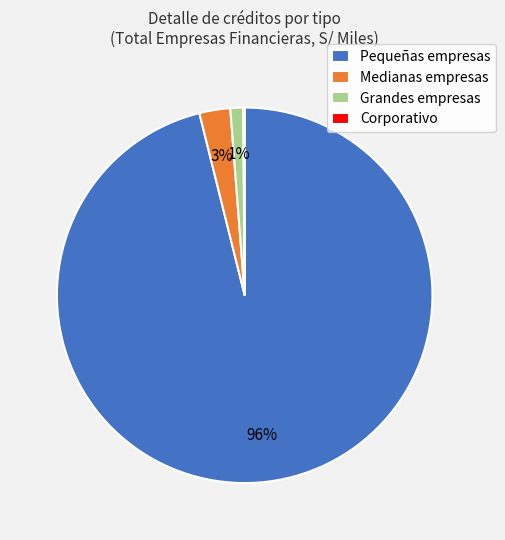

True or false: Medianas empresas accounts for 3% of the total.

True